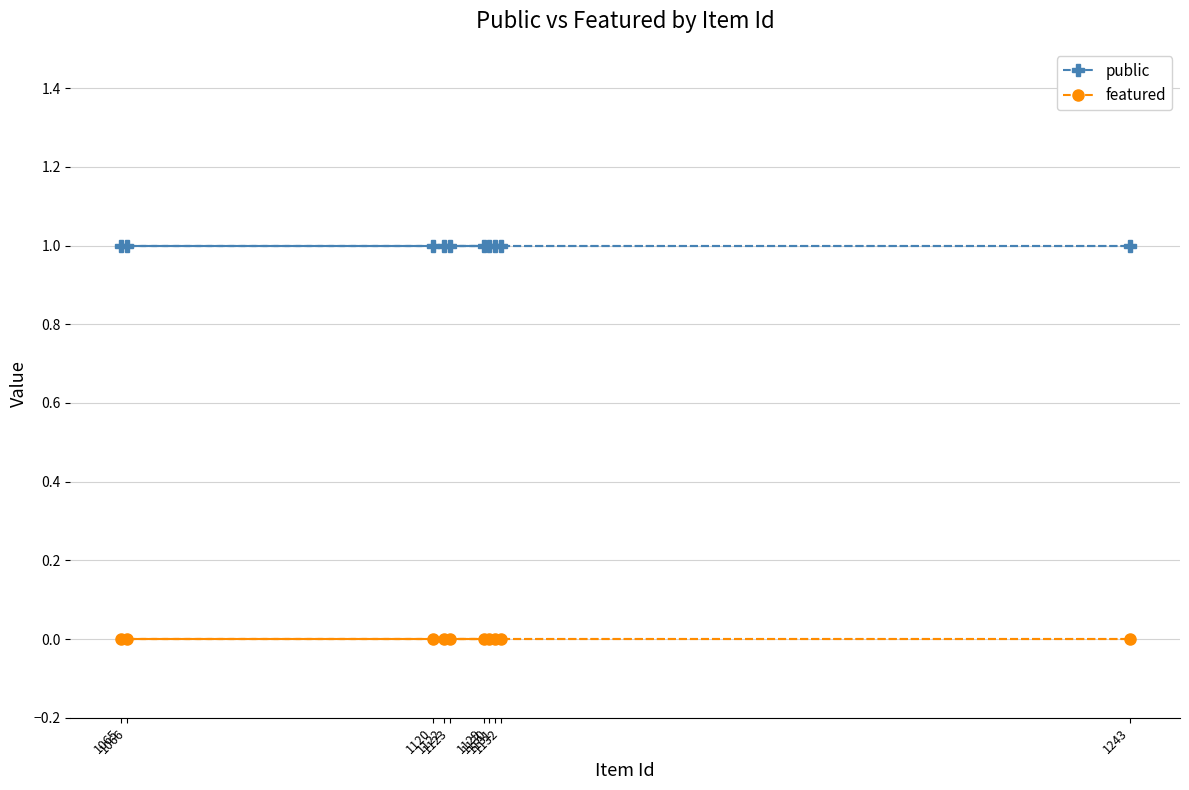

Which has a higher value, 1065 or 1131?

1065